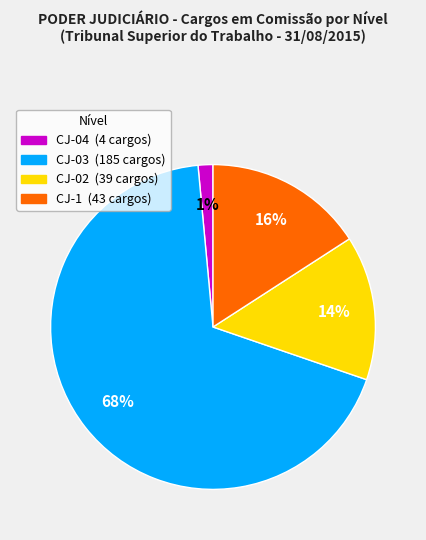

What percentage is the CJ-1 slice, to the nearest percent?

16%